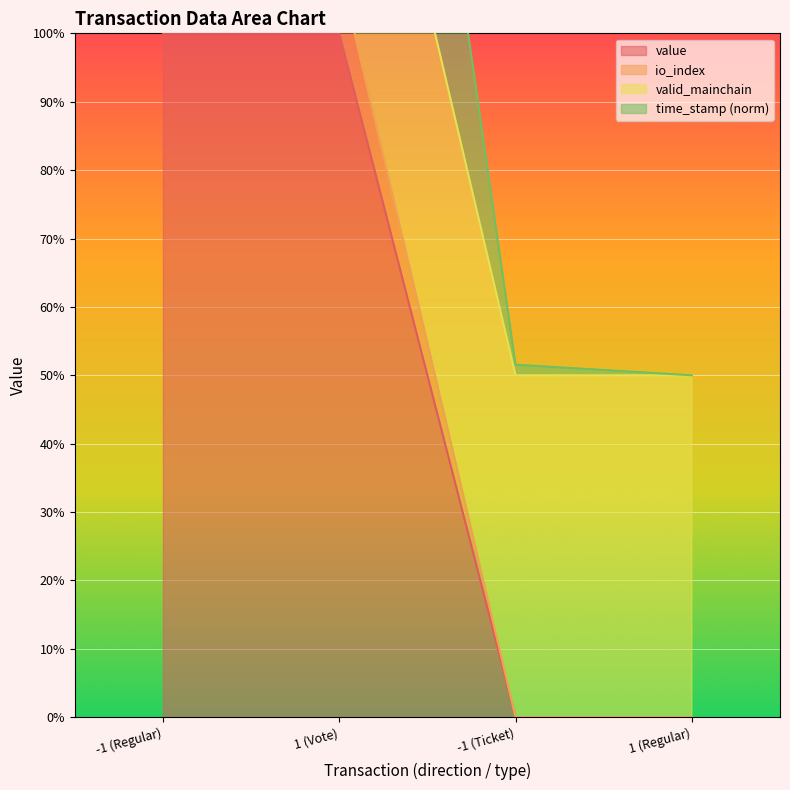

Which series has the largest range (max minus min)?

time_stamp_norm